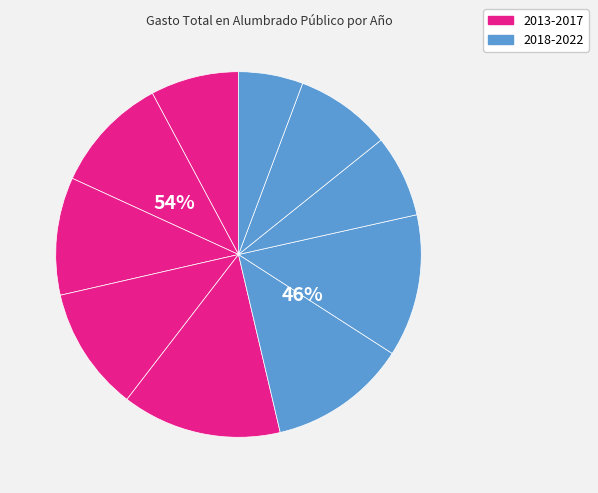

How many slices are in this pie chart?

10